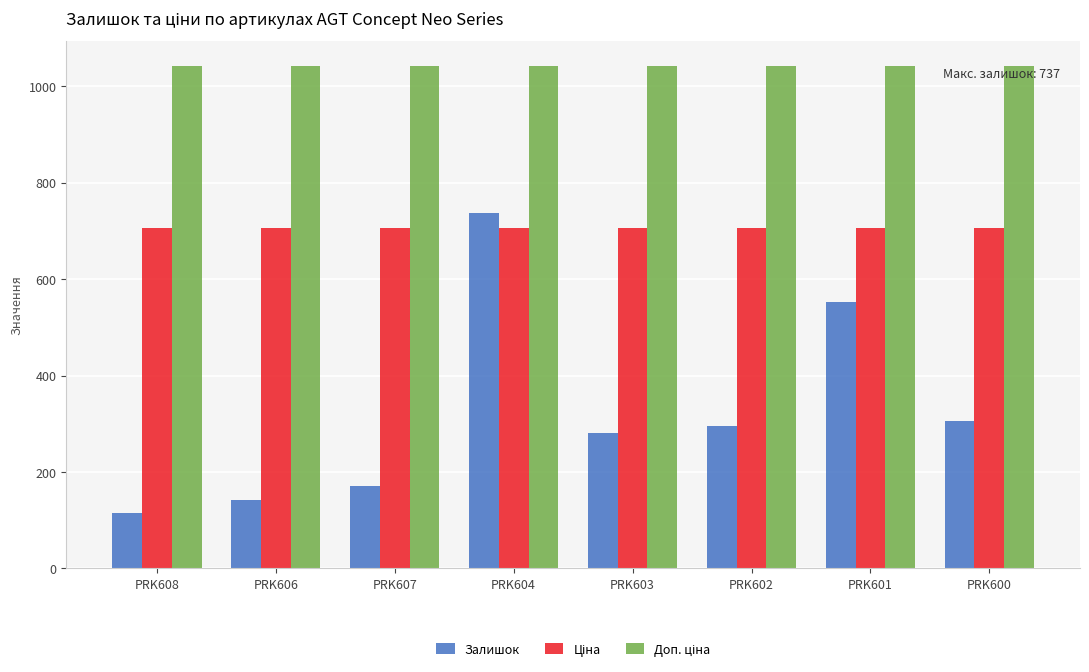

What is the average value of the Залишок series?

324.8